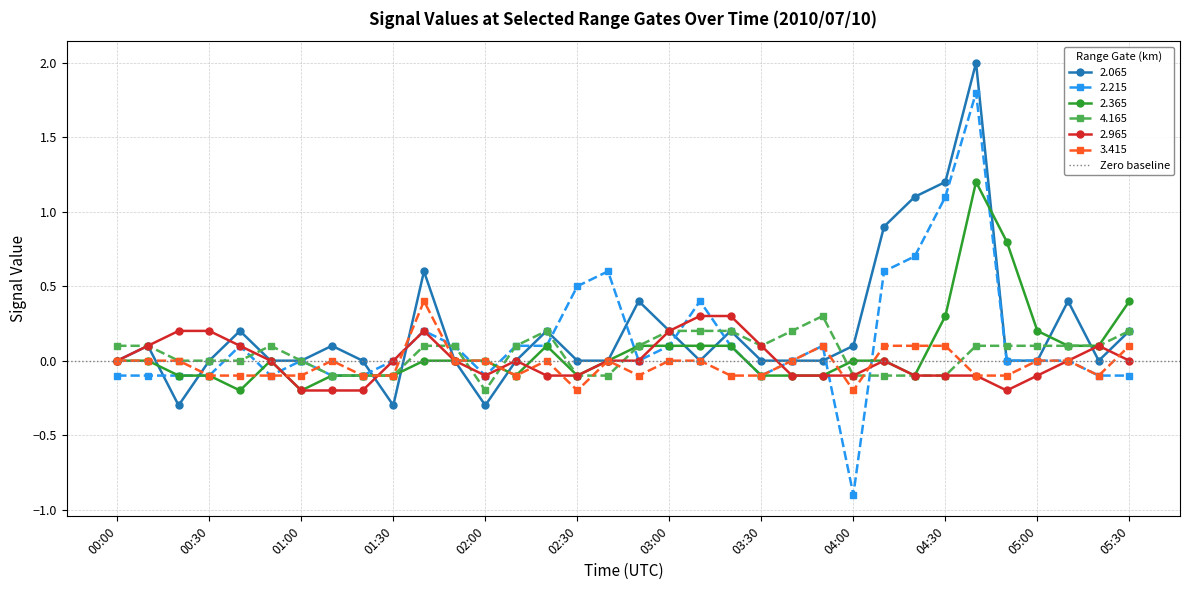

What is the label of the 33rd point from the right?

00:10